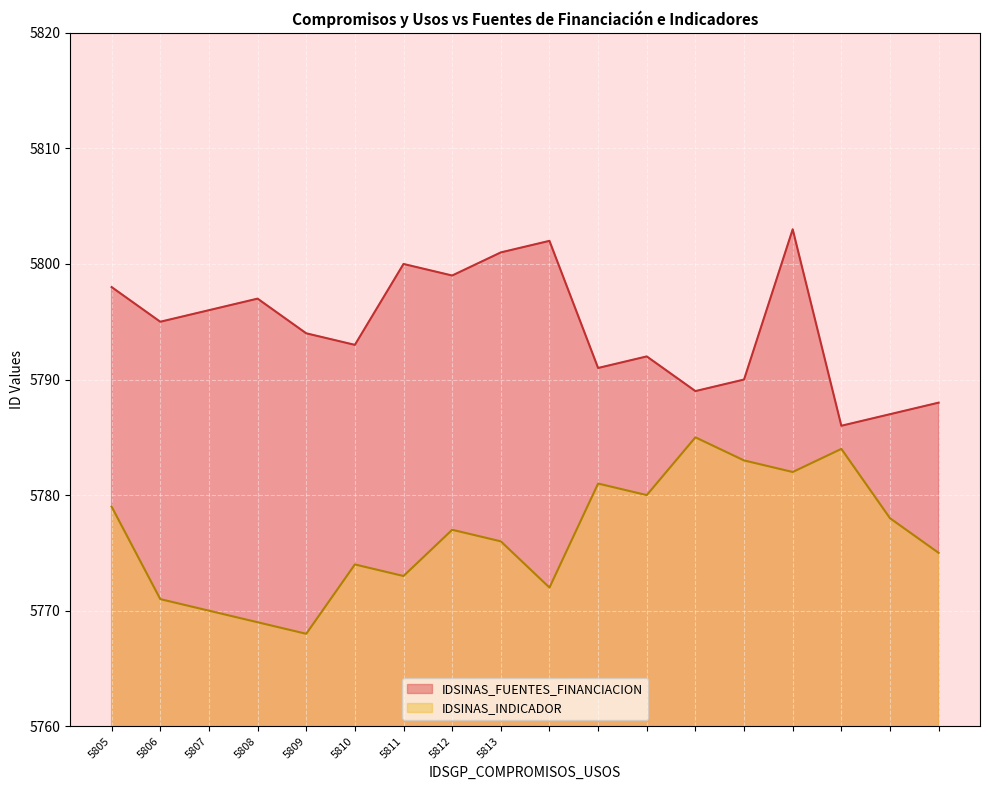

What is the approximate value of IDSINAS_FUENTES_FINANCIACION at 5805, to the nearest 5?

5800